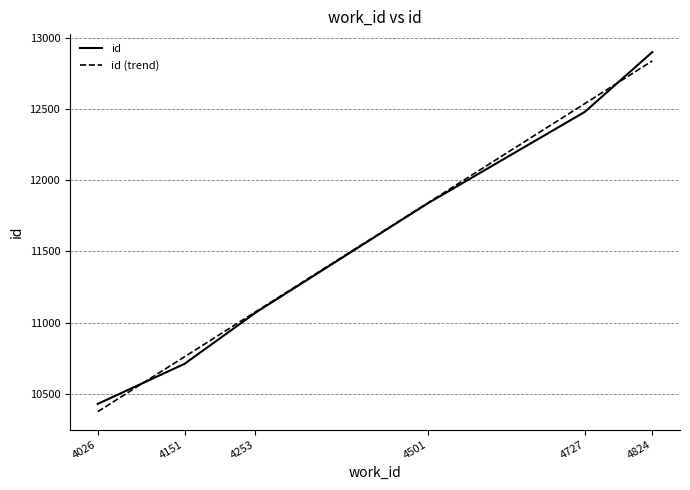

What value does the id (trend) series have at 4501?

11841.0